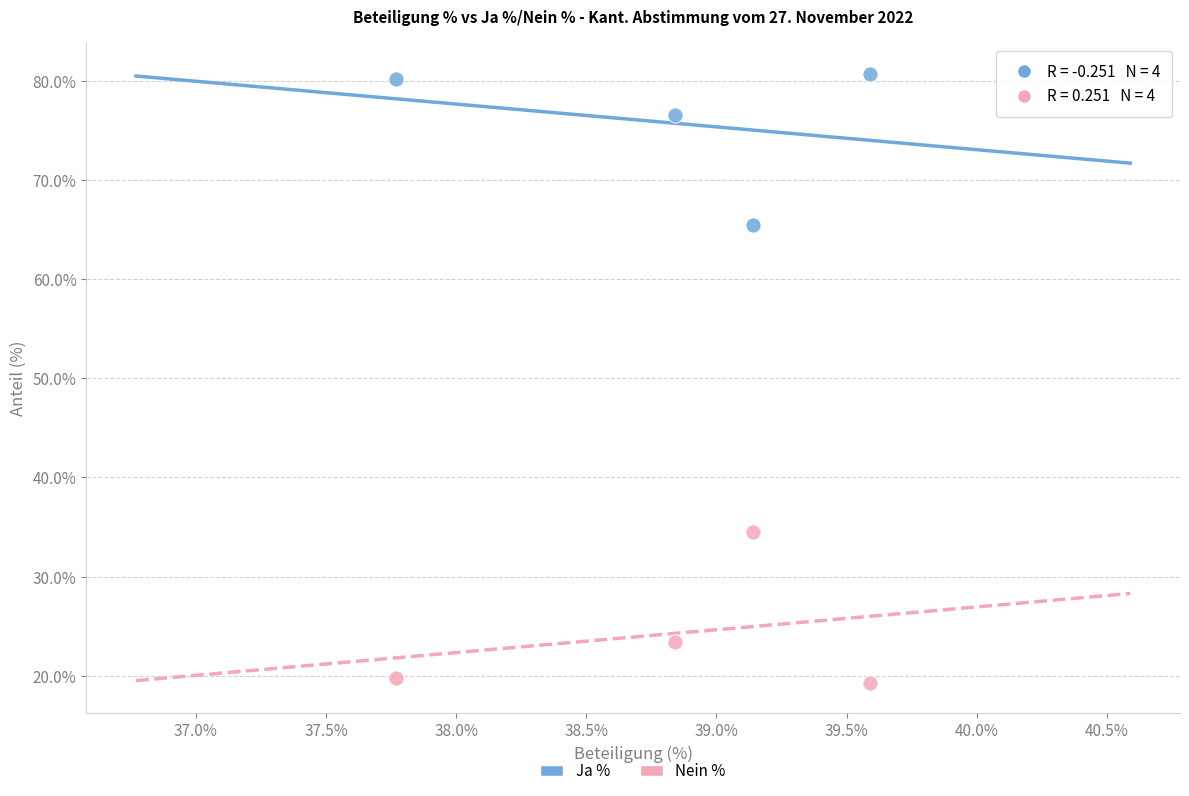

Which series reaches the minimum Y coordinate?

Nein %